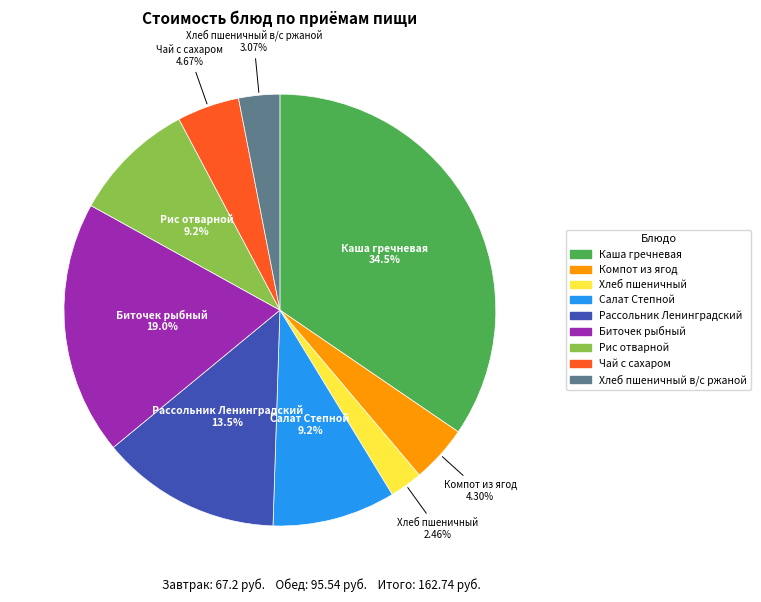

Does any single category account for the majority?

No